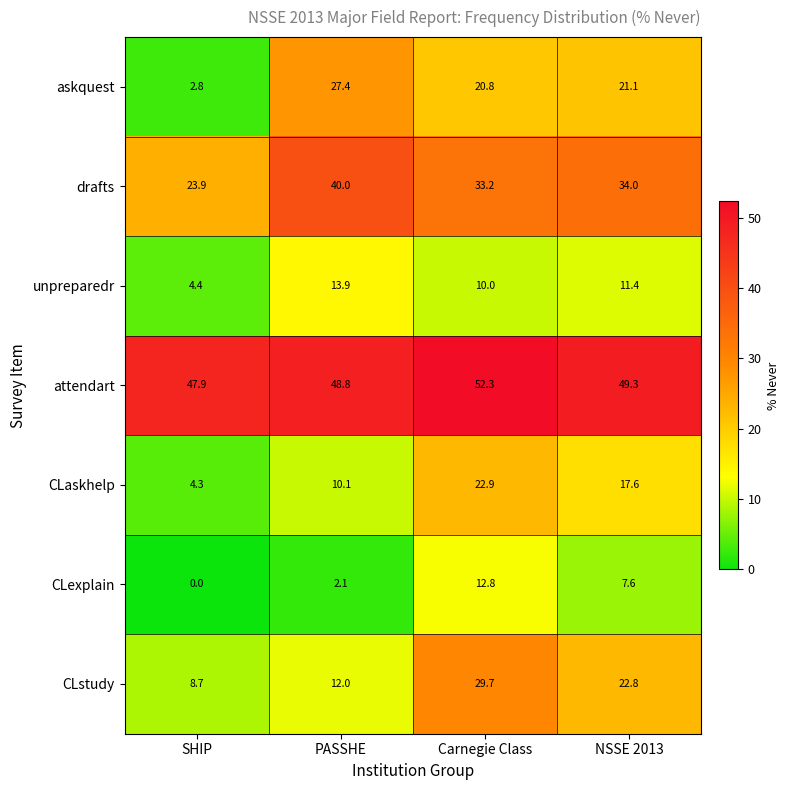

What value does the CLstudy series have at SHIP?

8.7